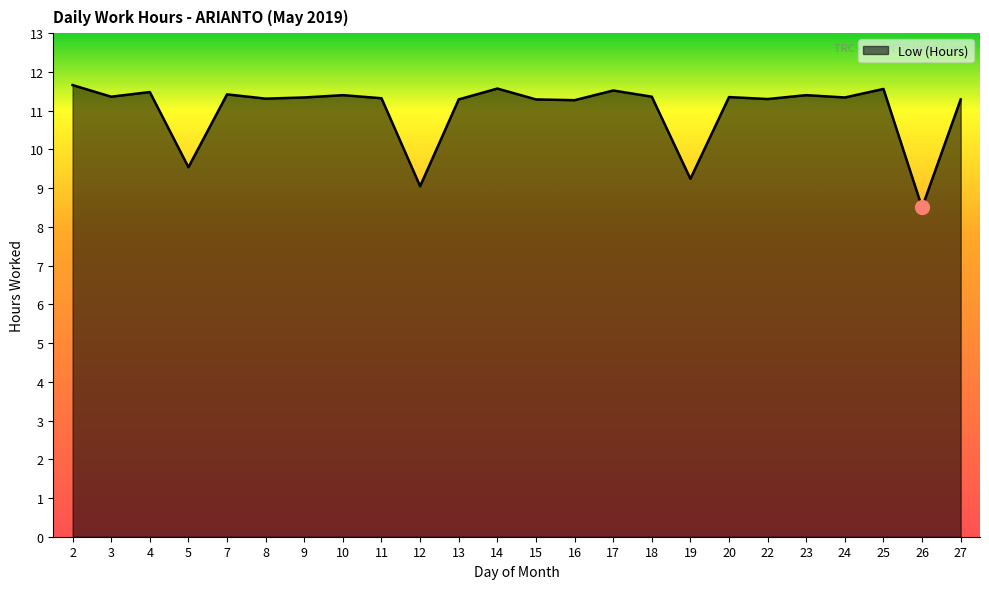

What is the difference between the maximum and second lowest values?

2.6